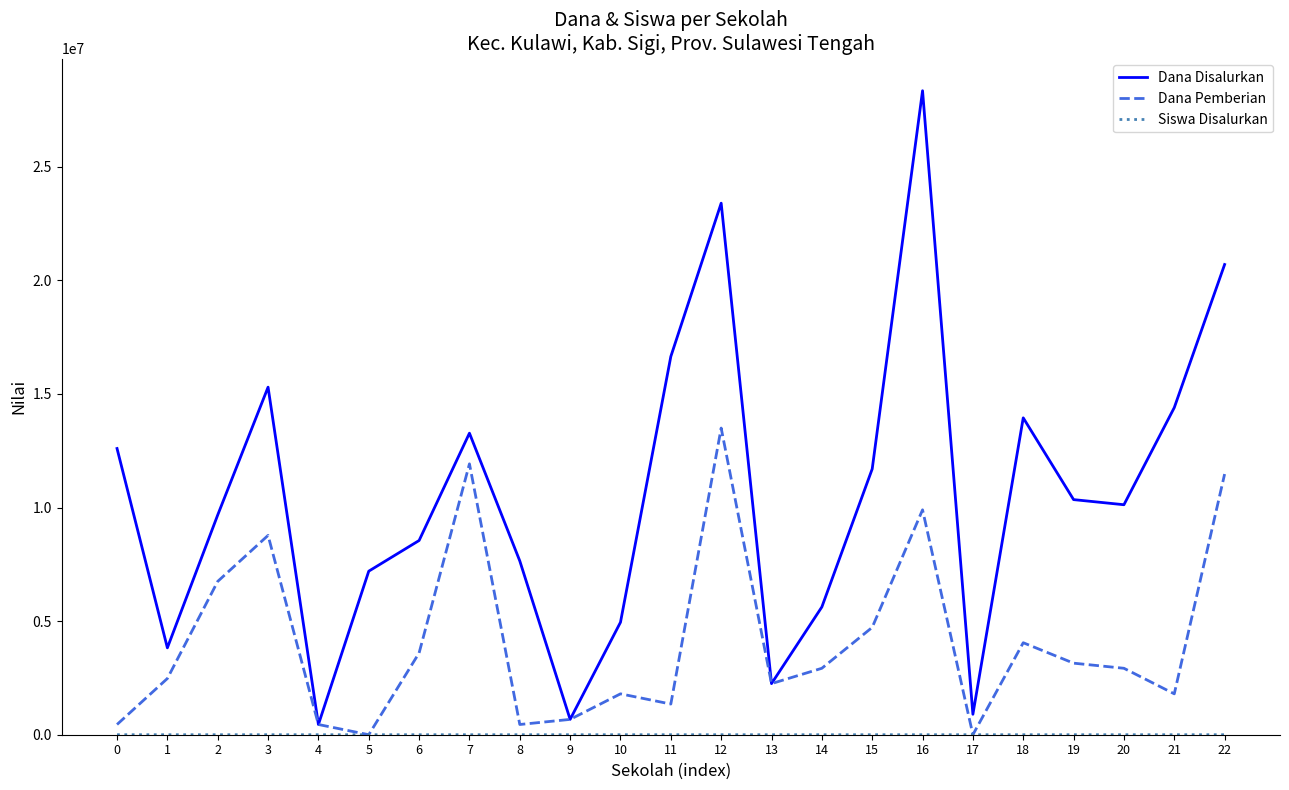

What is the highest value of the Dana Disalurkan series?

28350000